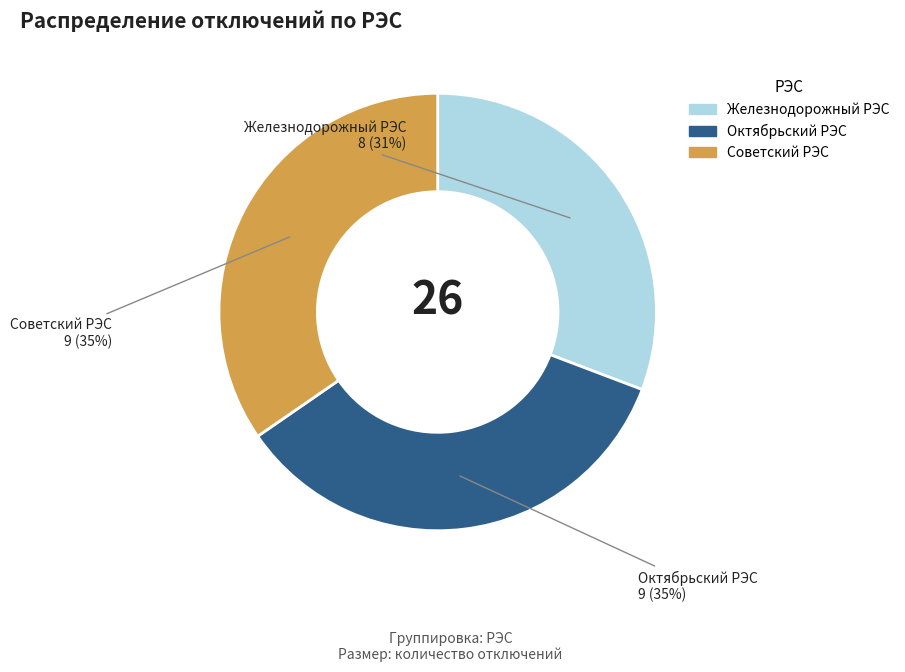

To the nearest percent, what is the average slice percentage?

33%